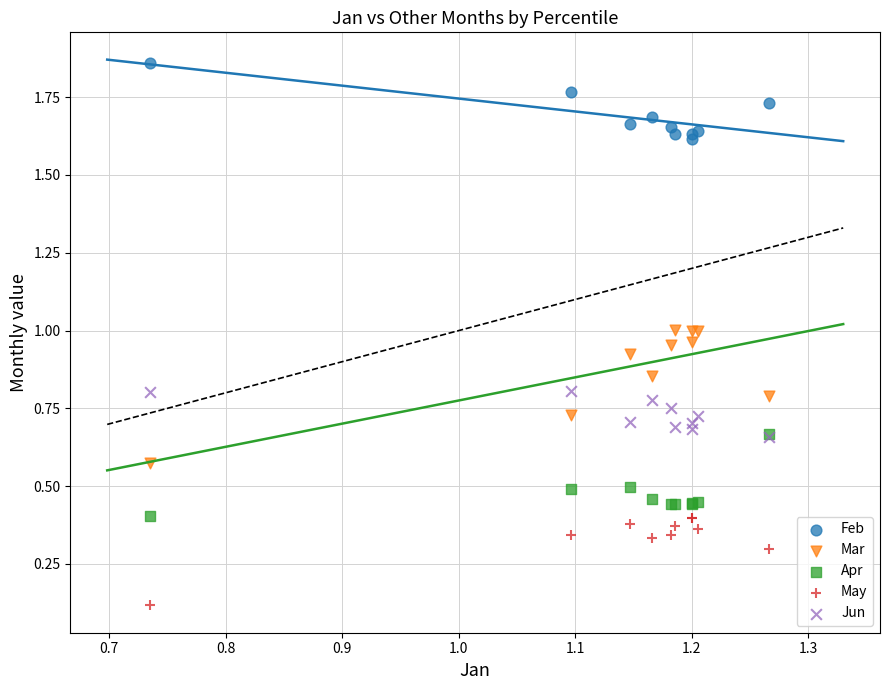

What are all the series names shown in the legend?

Feb, Mar, Apr, May, Jun